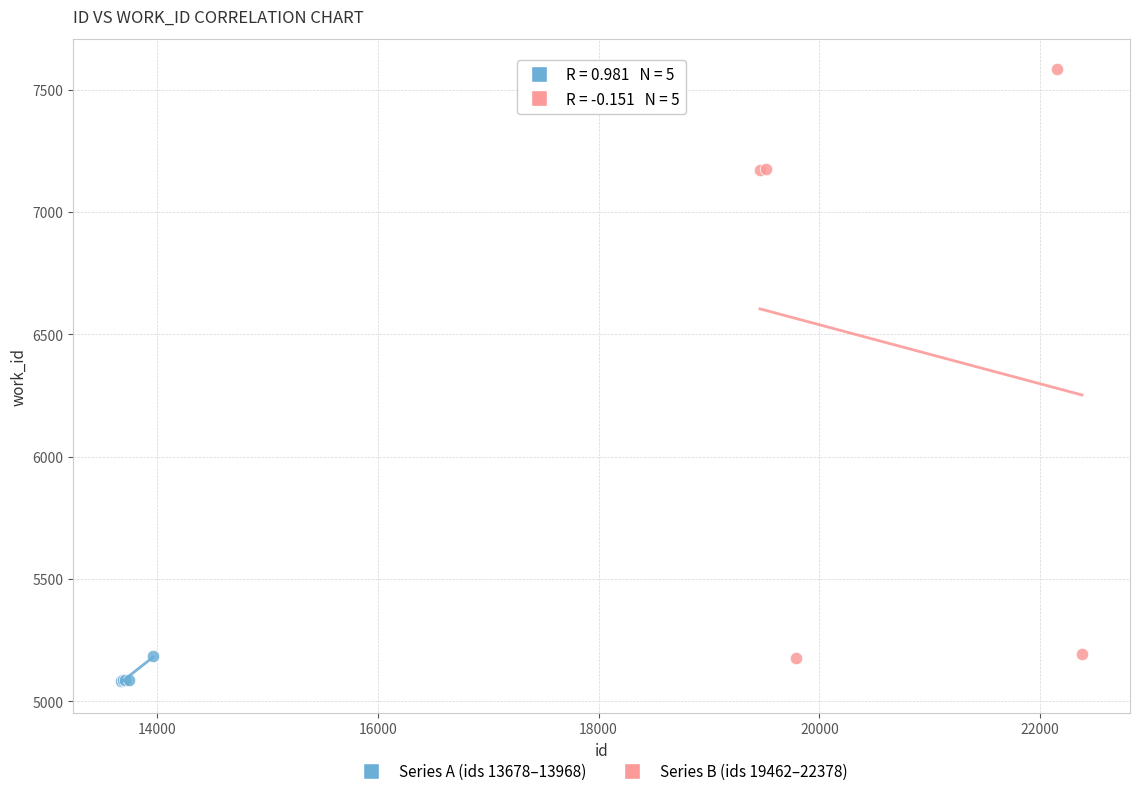

Which series has the largest Y range (max minus min)?

Series B (ids 19462–22378)